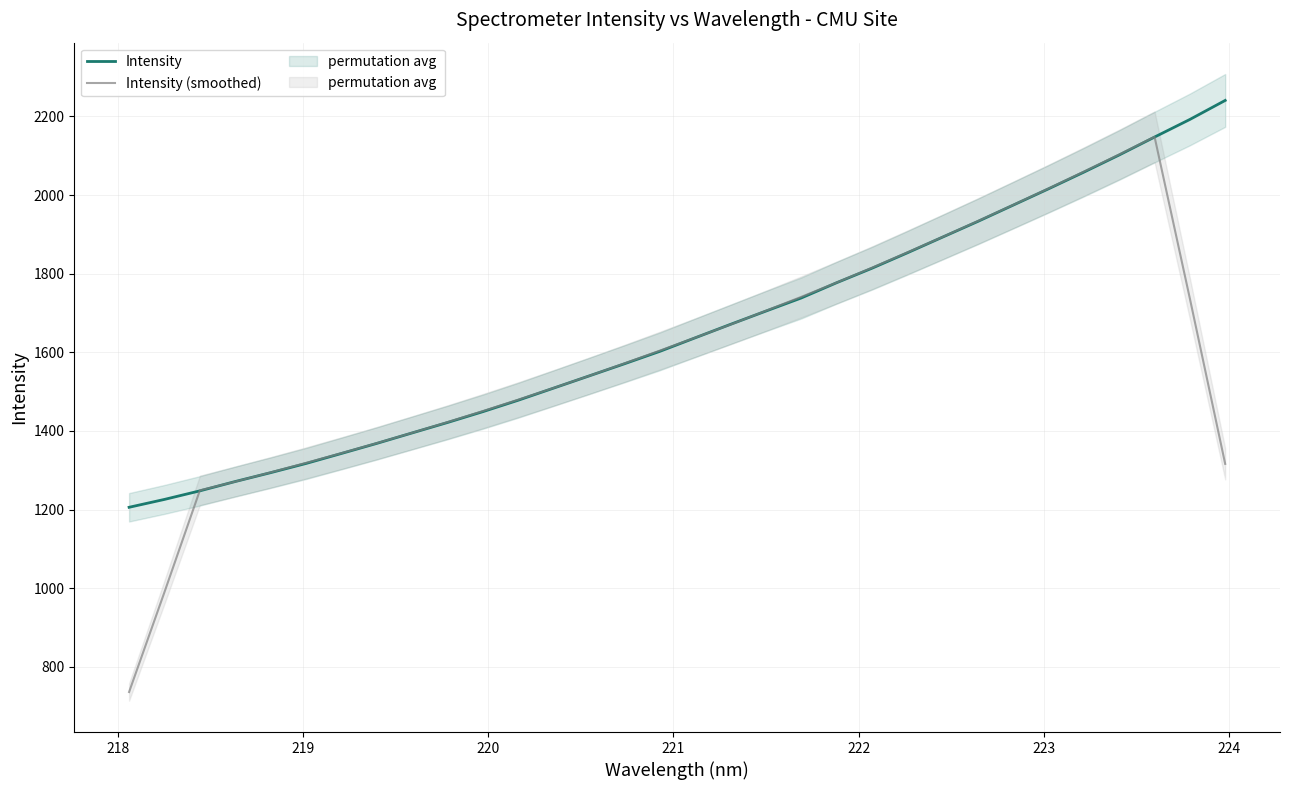

True or false: Intensity and Intensity (smoothed) intersect in this chart.

True